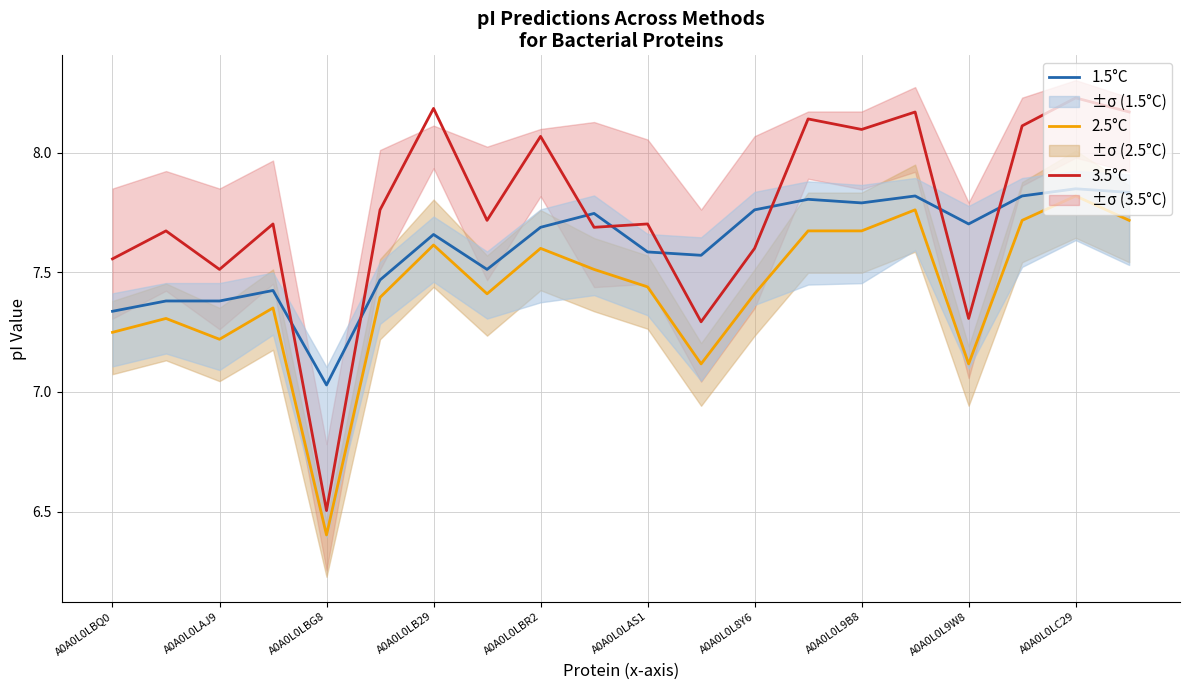

Which series has the largest total across all categories?

3.5°C